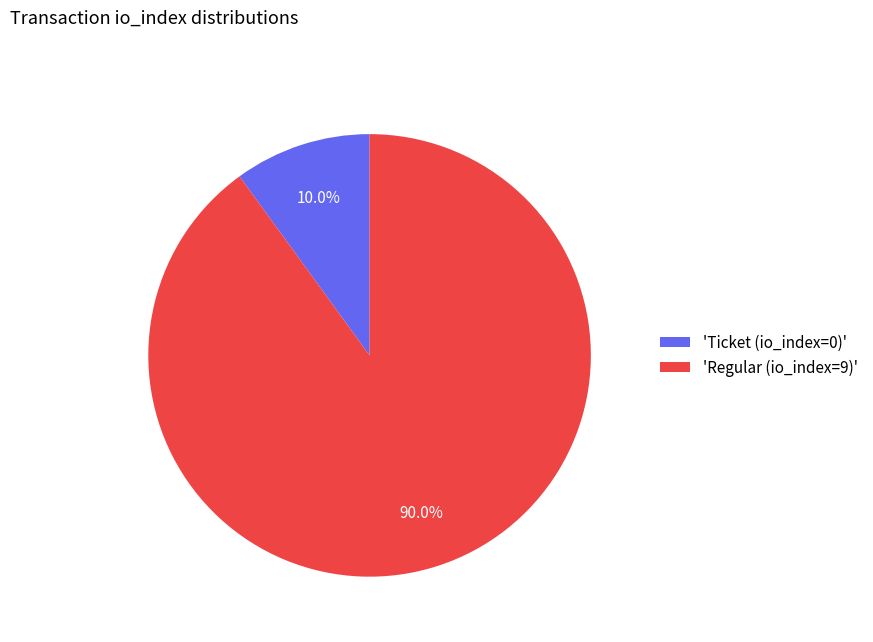

Which slice is the smallest?

'Ticket (io_index=0)'